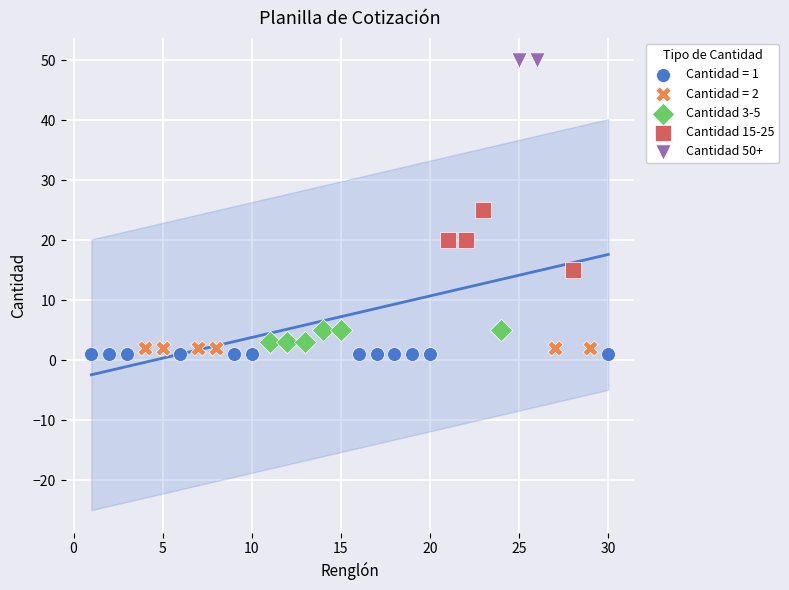

What are all the series names shown in the legend?

Cantidad = 1, Cantidad = 2, Cantidad 3-5, Cantidad 15-25, Cantidad 50+